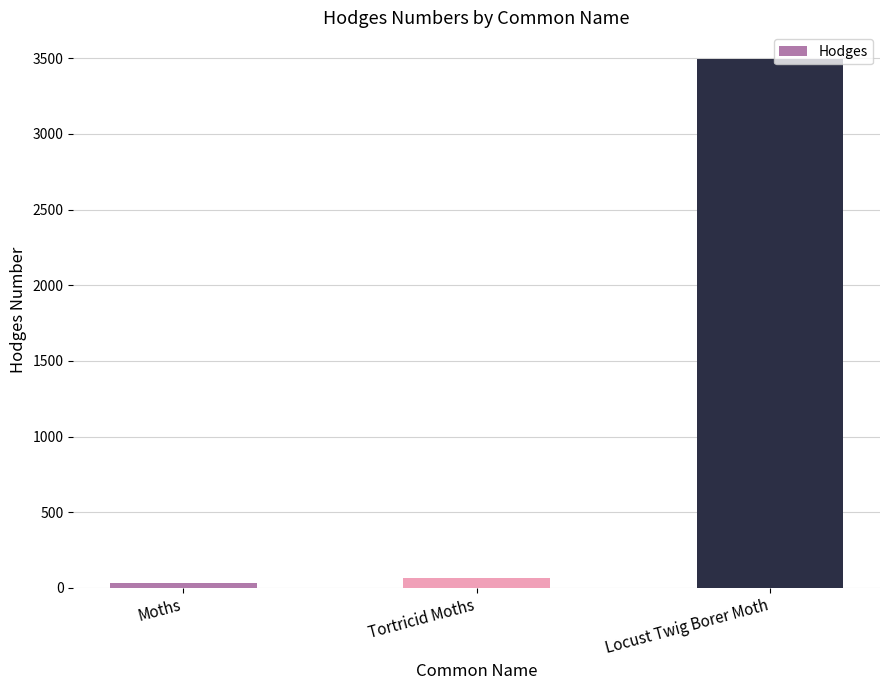

How many categories are shown in the chart?

3